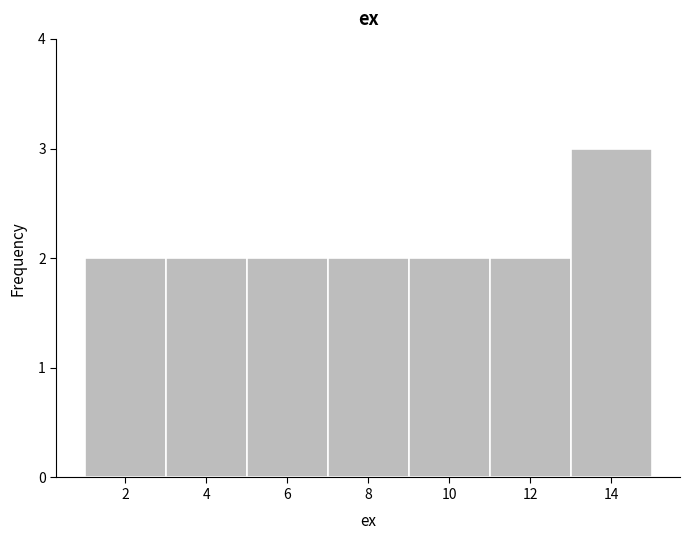

Over which range of the x-axis is the bar tallest?

13 to 15